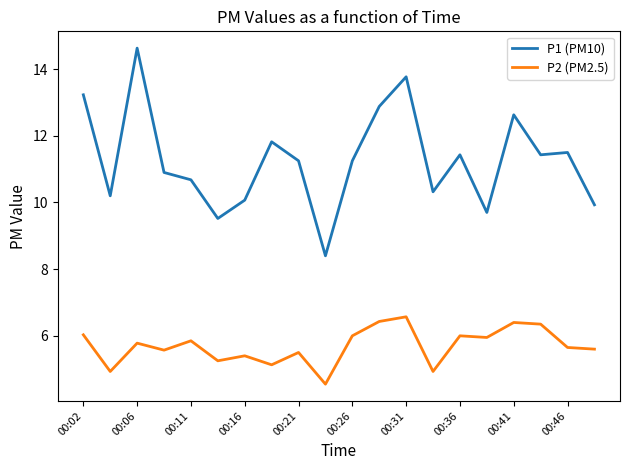

What is the greatest value displayed?

14.6